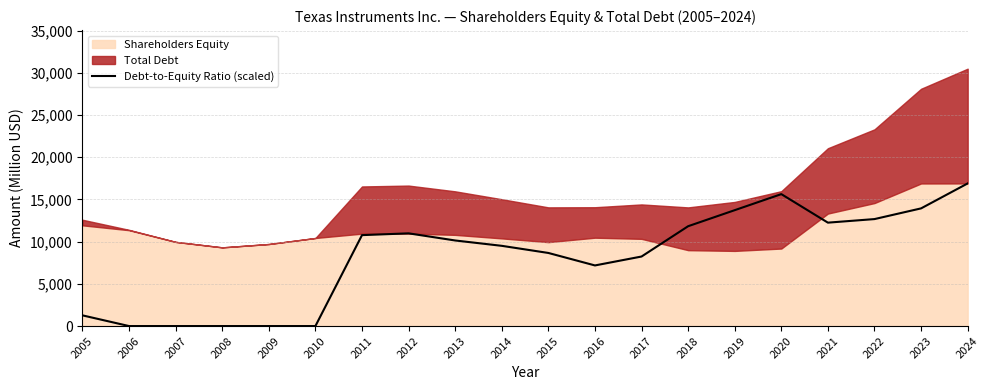

What is the value of the 16th point from the left?

15635.3